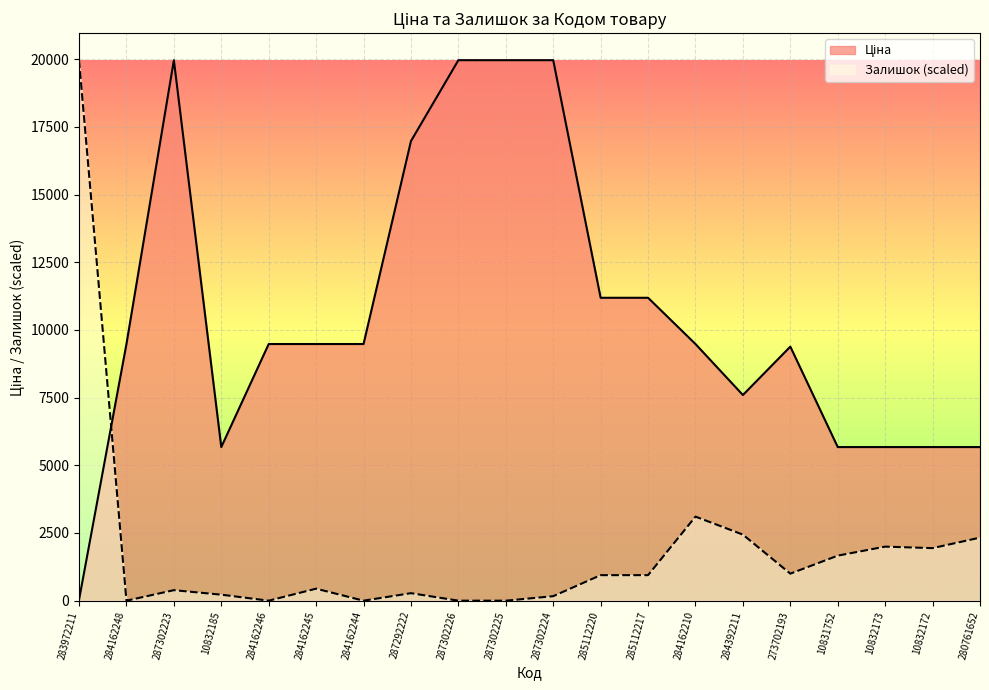

Does the chart display data point markers on the line(s)?

No